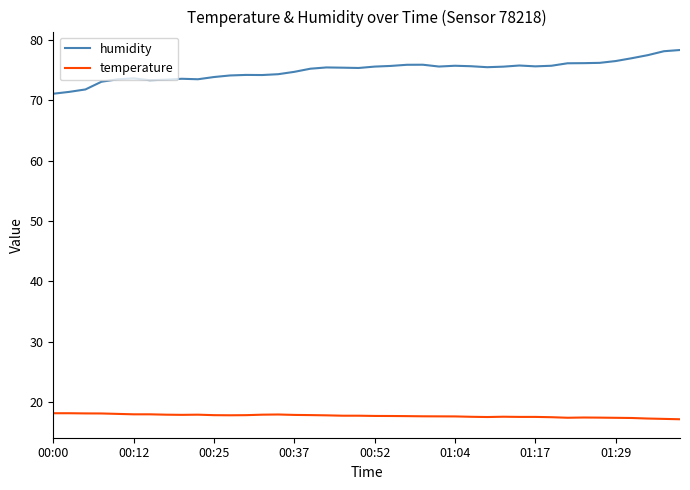

What is the smallest value displayed?

17.1